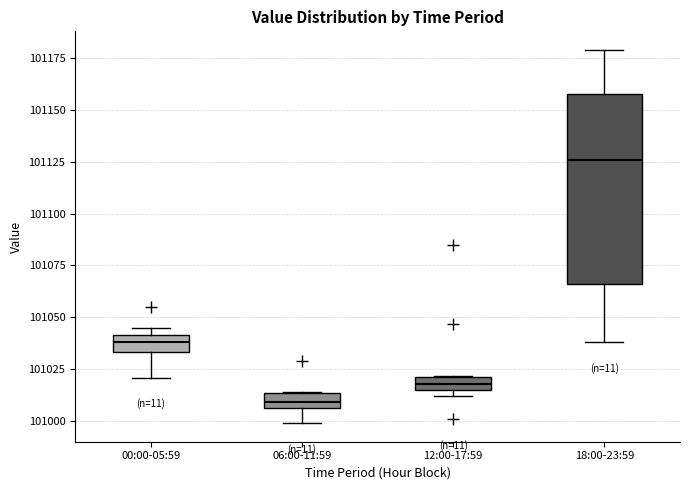

Where does the upper whisker of the box for 18:00-23:59 end on the y-axis? The values are not printed on the chart, so give them approximately, as read against the axis.

101180